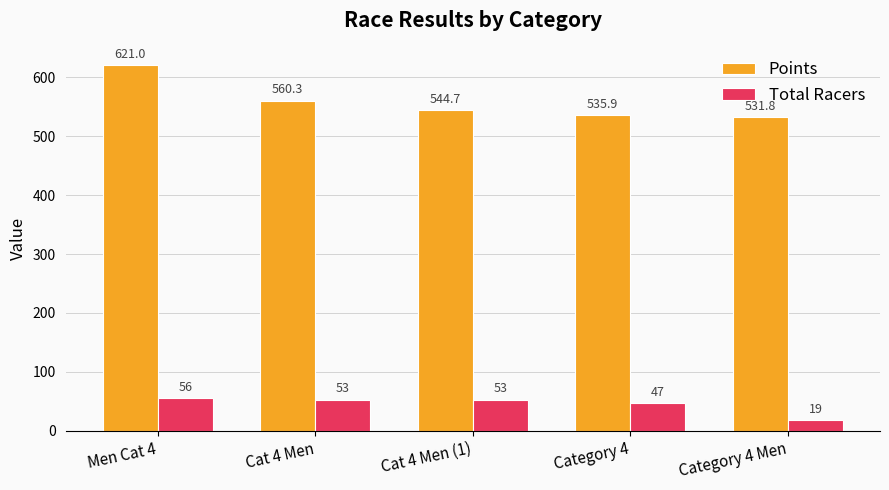

List the series in order of their overall mean, highest first.

Points, Total Racers